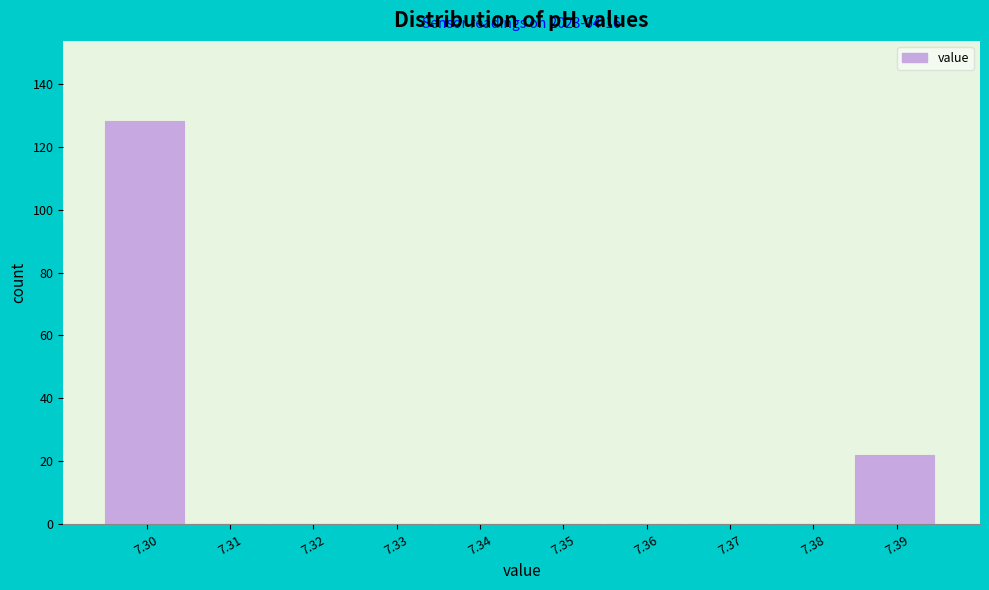

Reading left to right, list all the values displayed in this chart.

7.30=128	7.31=0	7.32=0	7.33=0	7.34=0	7.35=0	7.36=0	7.37=0	7.38=0	7.39=22